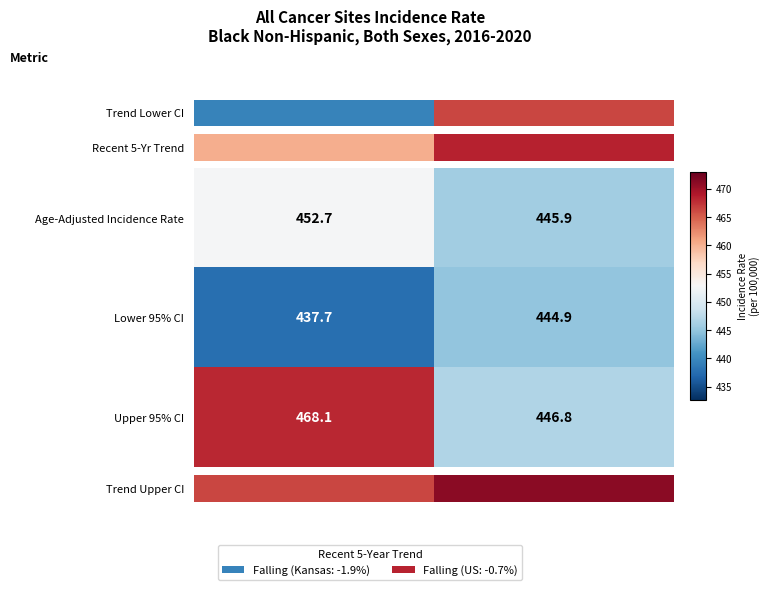

The value of Lower 95% CI at Kansas is 437.7. True or false?

True